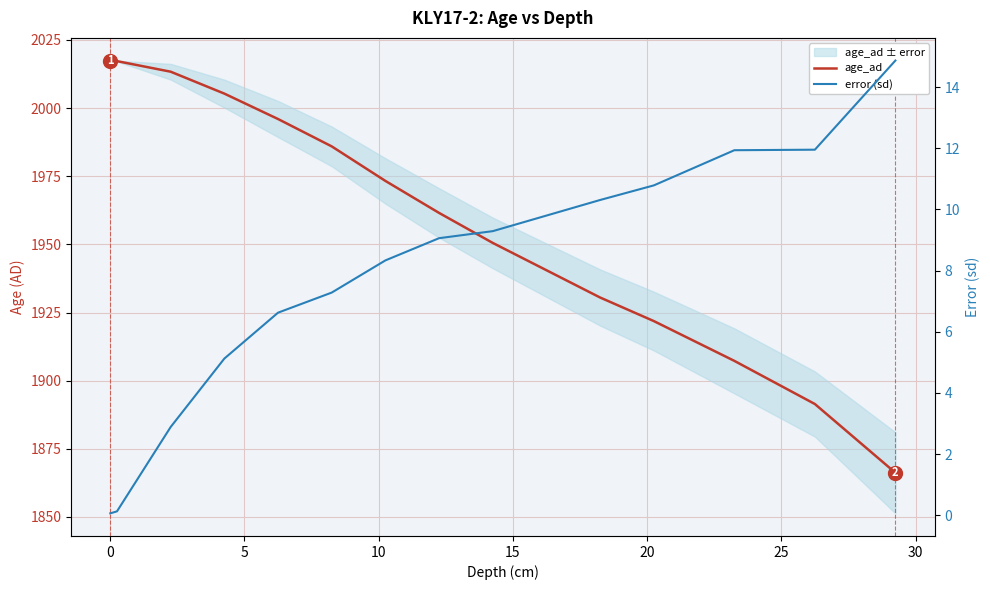

What are all the series names shown in the legend?

age_ad, error (sd)